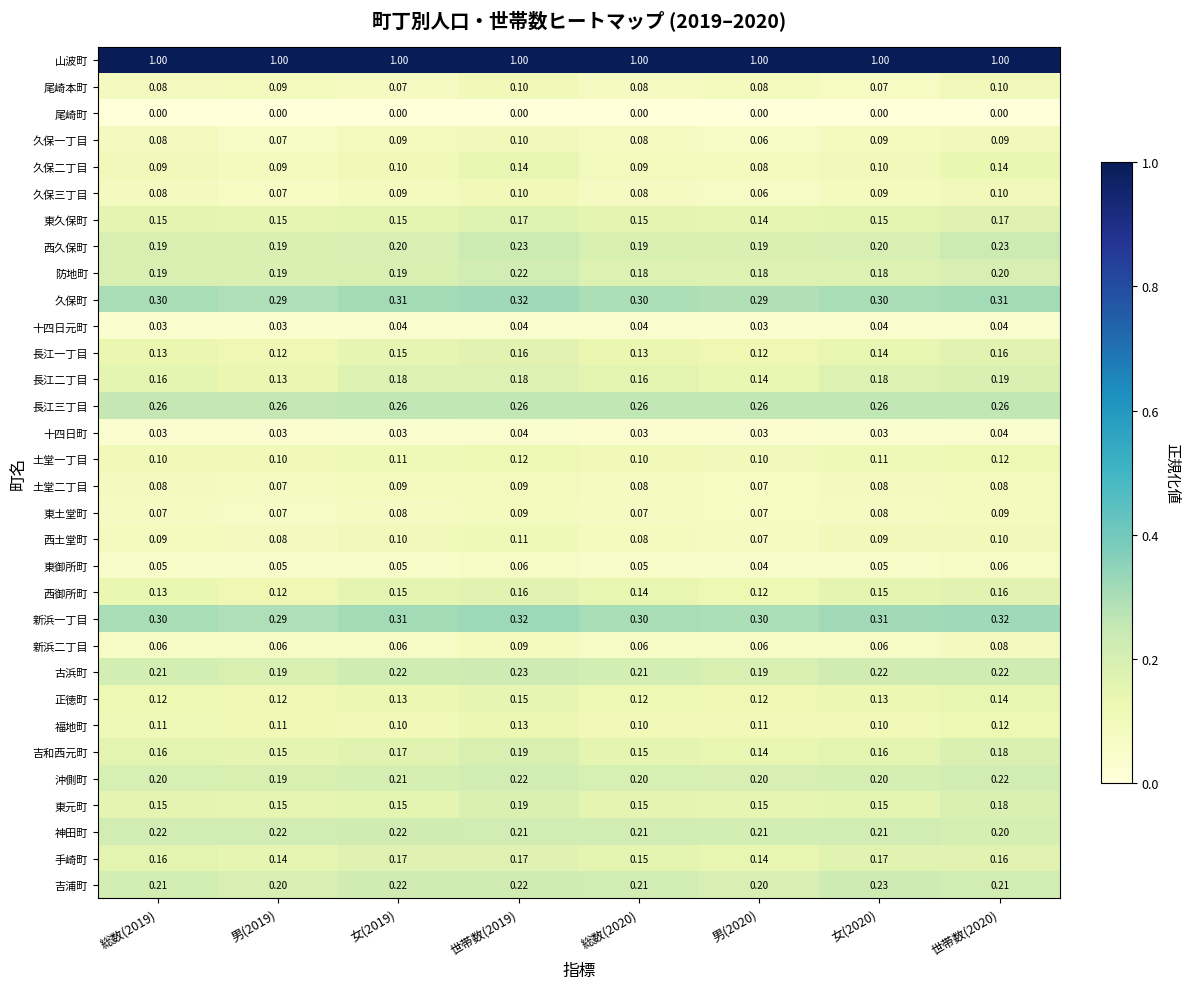

Which series has the largest total across all categories?

山波町